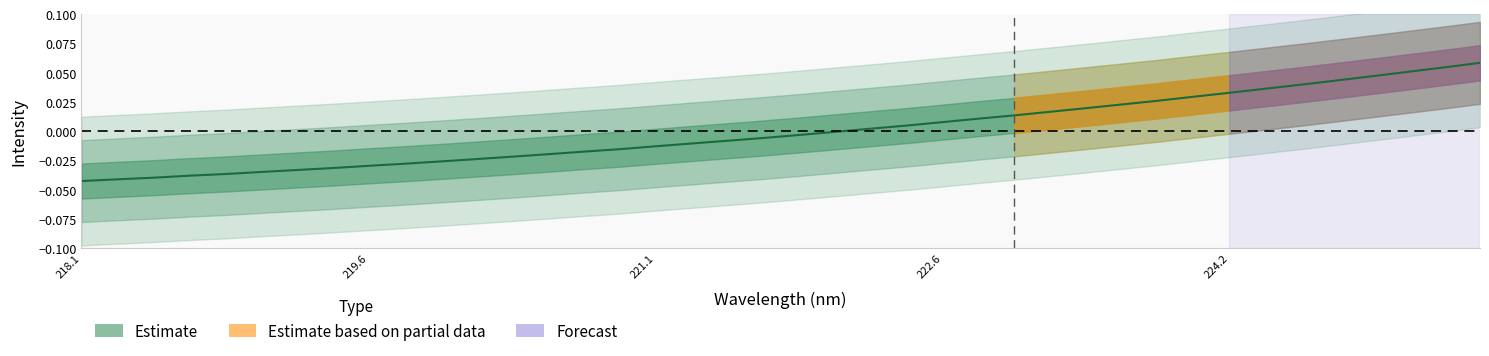

Does the chart have visible grid lines?

No